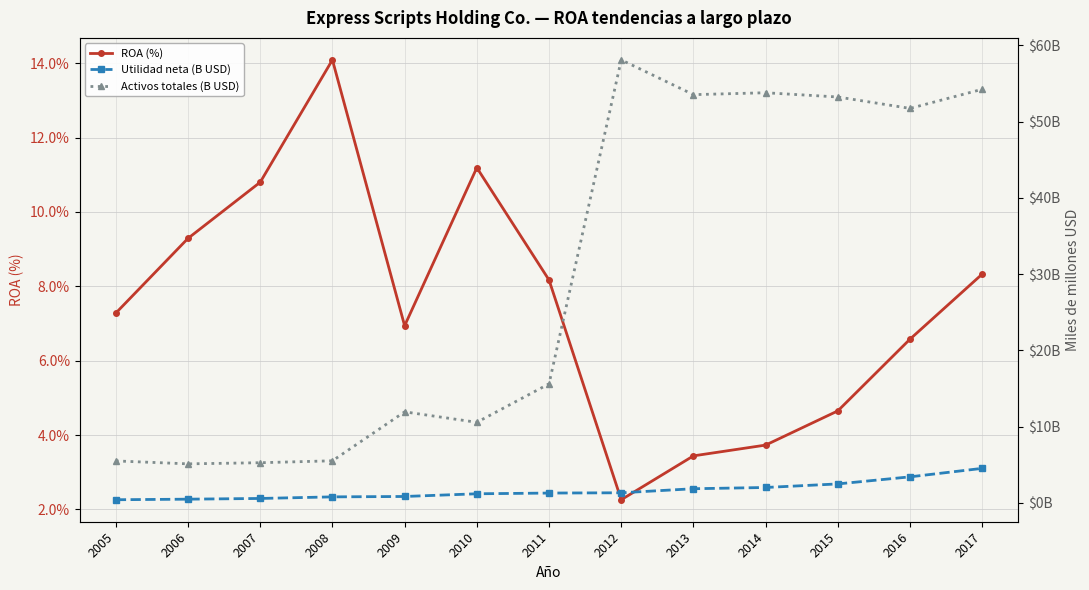

What is the value of the ROA (%) point at the 9th from the left?

3.4